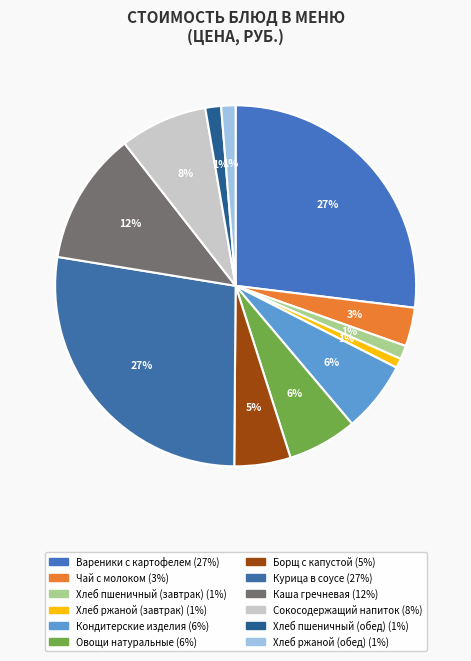

Which has a higher value, Кондитерские изделия or Хлеб ржаной (завтрак)?

Кондитерские изделия